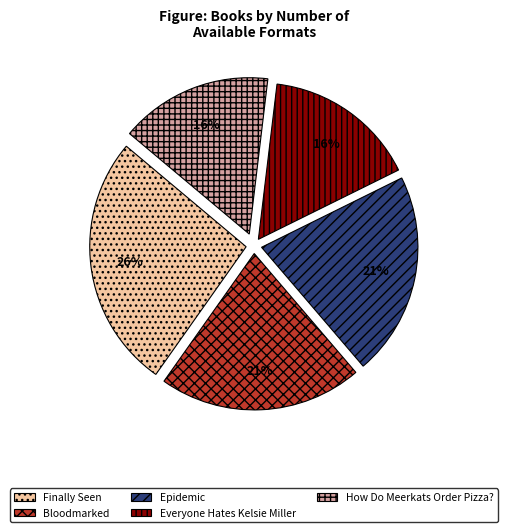

Is the sum of Epidemic and Bloodmarked greater than half?

No